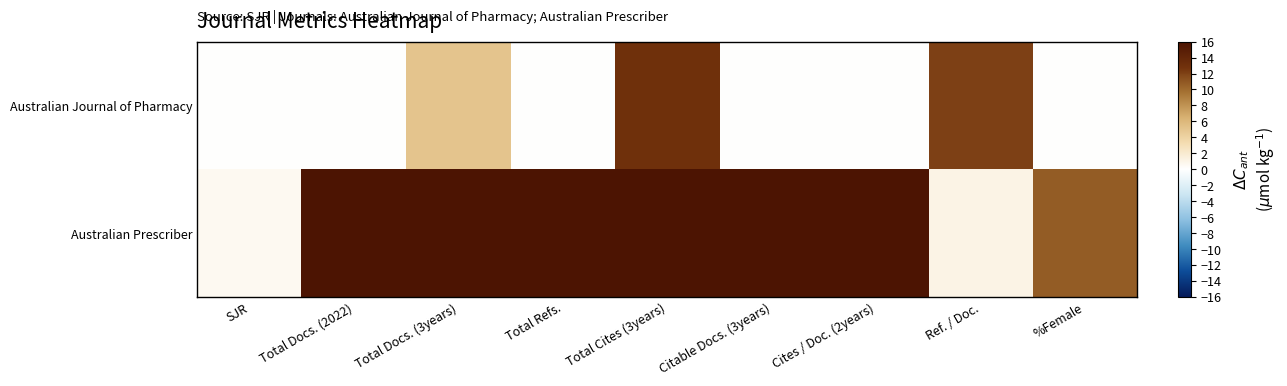

List the series in order of their peak value, lowest first.

Australian Journal of Pharmacy, Australian Prescriber